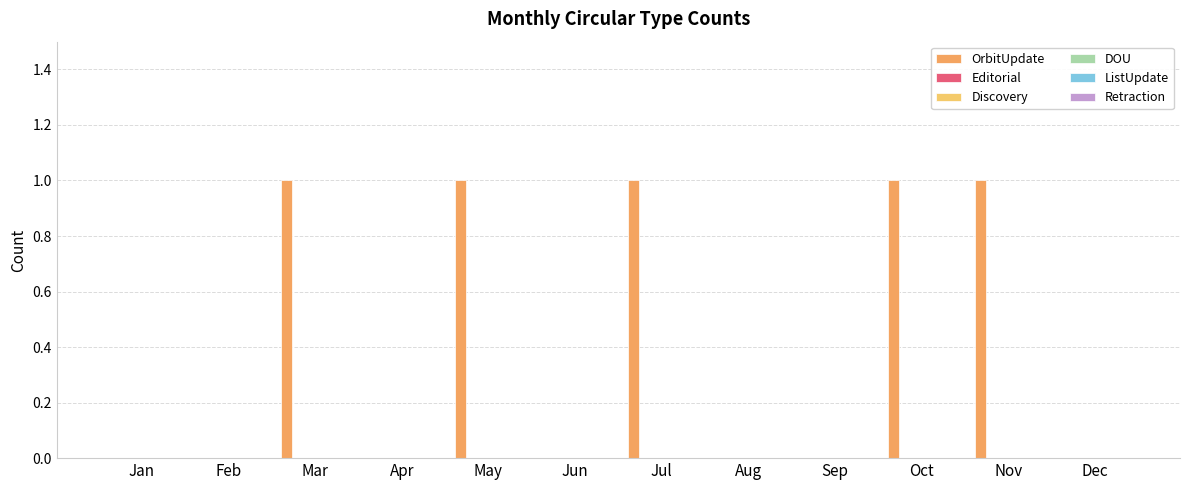

Are the bars horizontal?

No